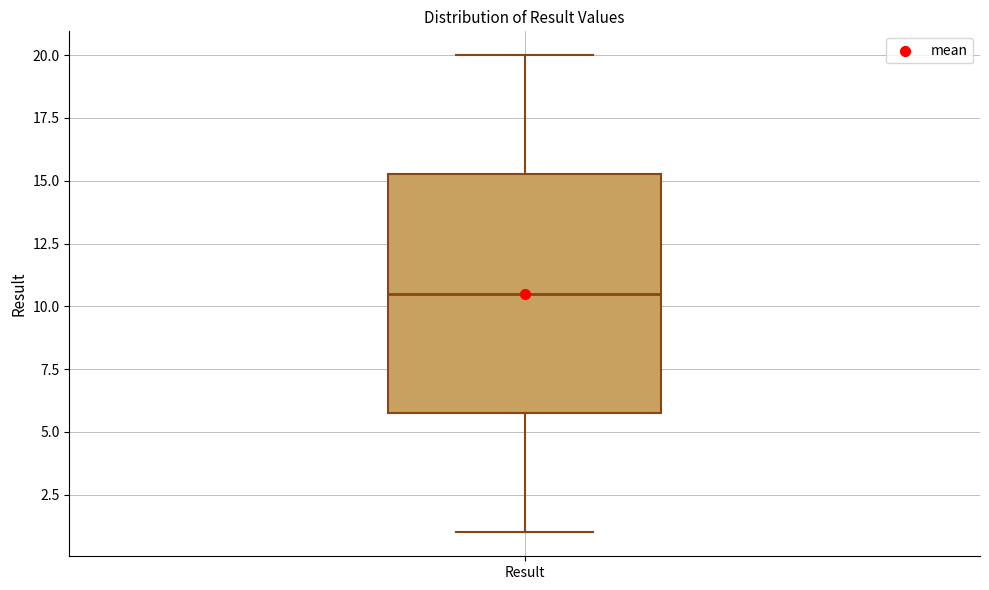

Transcribe this box plot: give where the median line is, the range the box spans, and where the two whiskers end, as read against the y-axis. The values are not printed on the chart, so give them approximately, as read against the axis.

median 10.5, box 6.0 to 15.5, whiskers 1.0 to 20.0